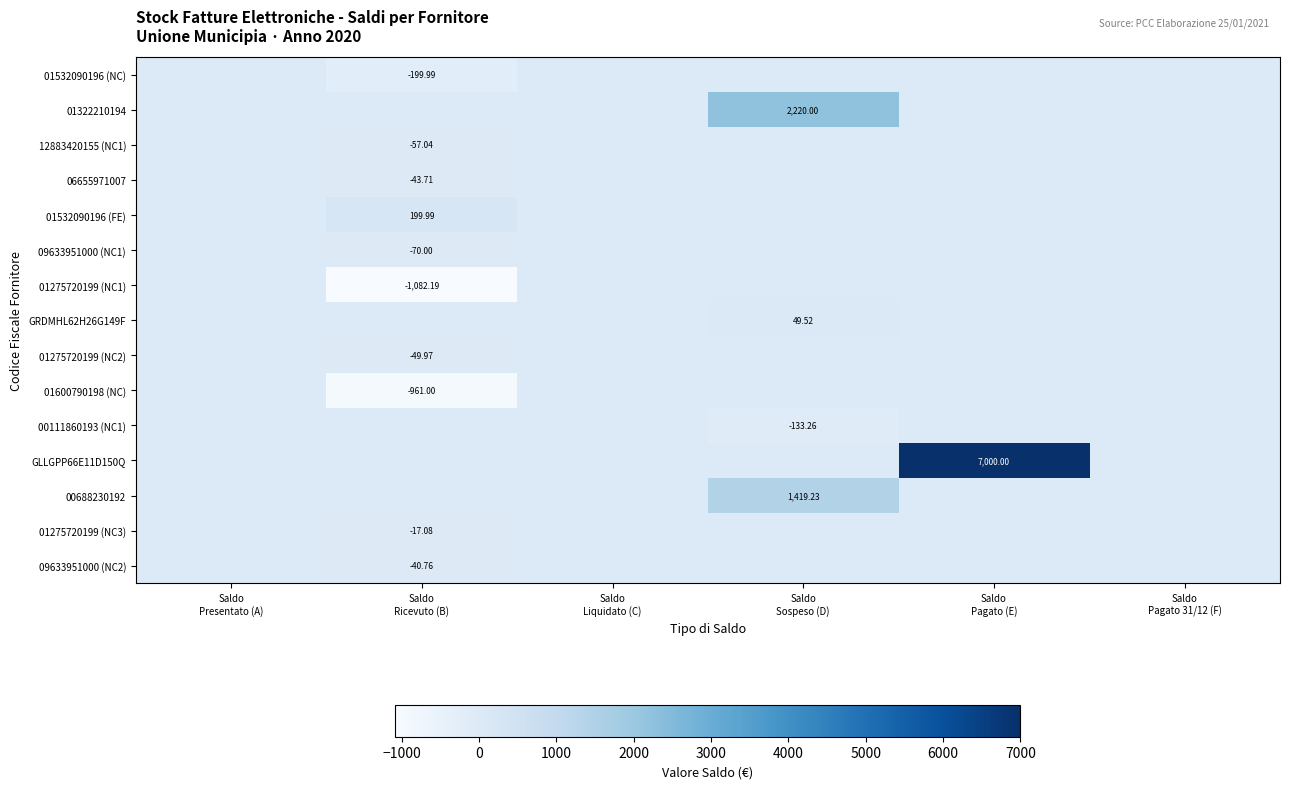

At Saldo Pagato (E), list the series in order from largest to smallest.

GLLGPP66E11D150Q, 01532090196 (NC), 01322210194, 12883420155 (NC1), 06655971007, 01532090196 (FE), 09633951000 (NC1), 01275720199 (NC1), GRDMHL62H26G149F, 01275720199 (NC2), 01600790198 (NC), 00111860193 (NC1), 00688230192, 01275720199 (NC3), 09633951000 (NC2)